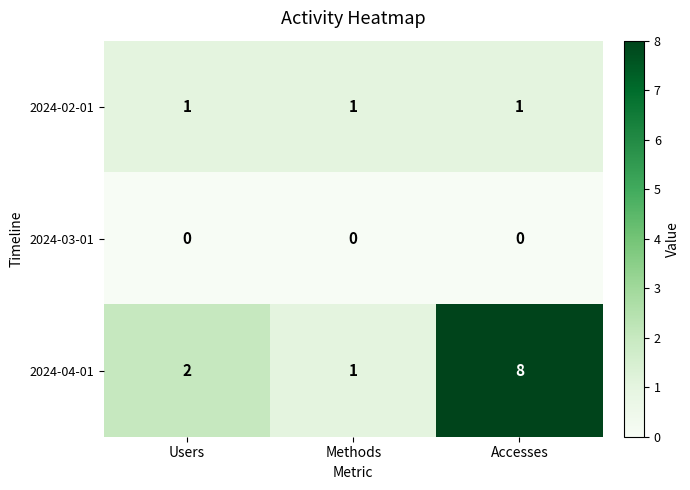

True or false: 2024-02-01 has a value of 2 at Users.

False